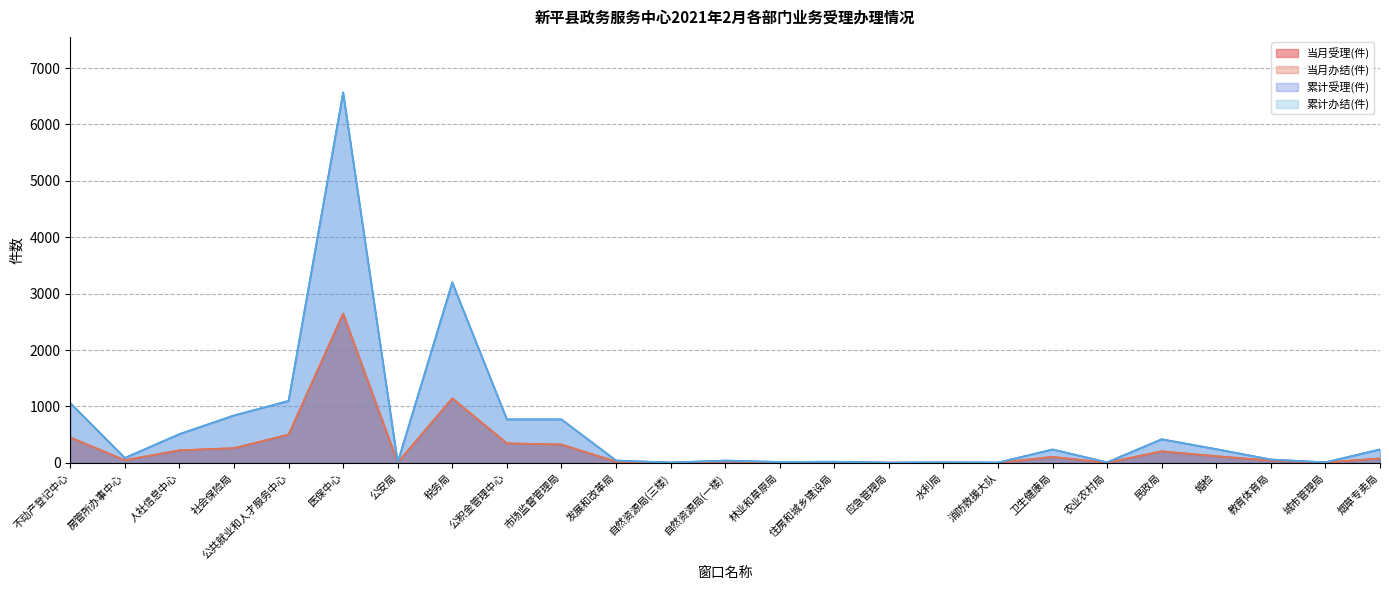

At how many categories does at least one series exceed 5638?

1